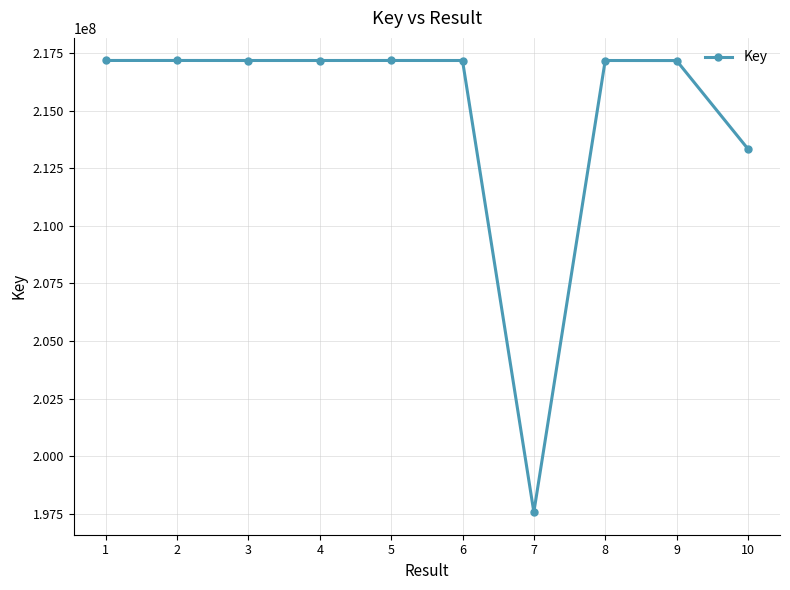

At which label does the data first exceed 217173405?

1